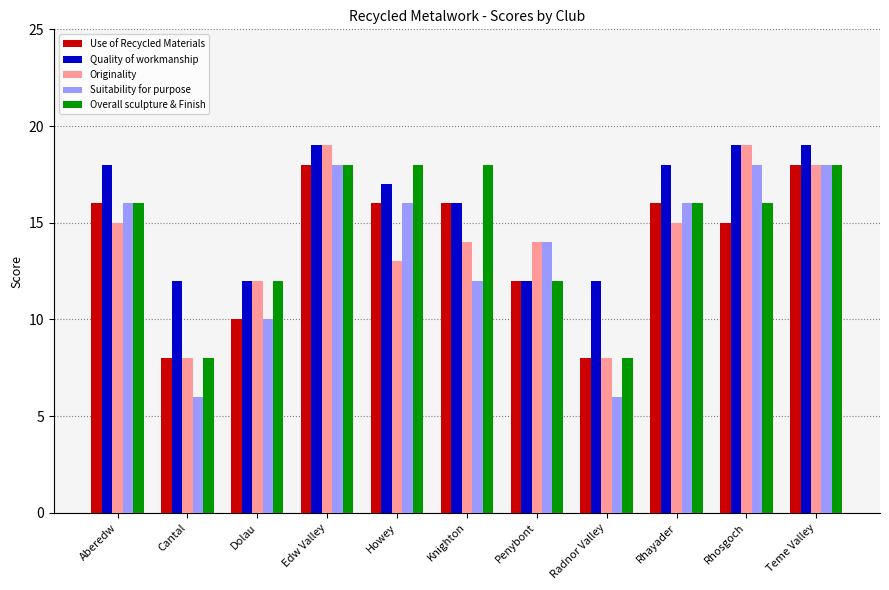

What is the lowest value of the Quality of workmanship series?

12